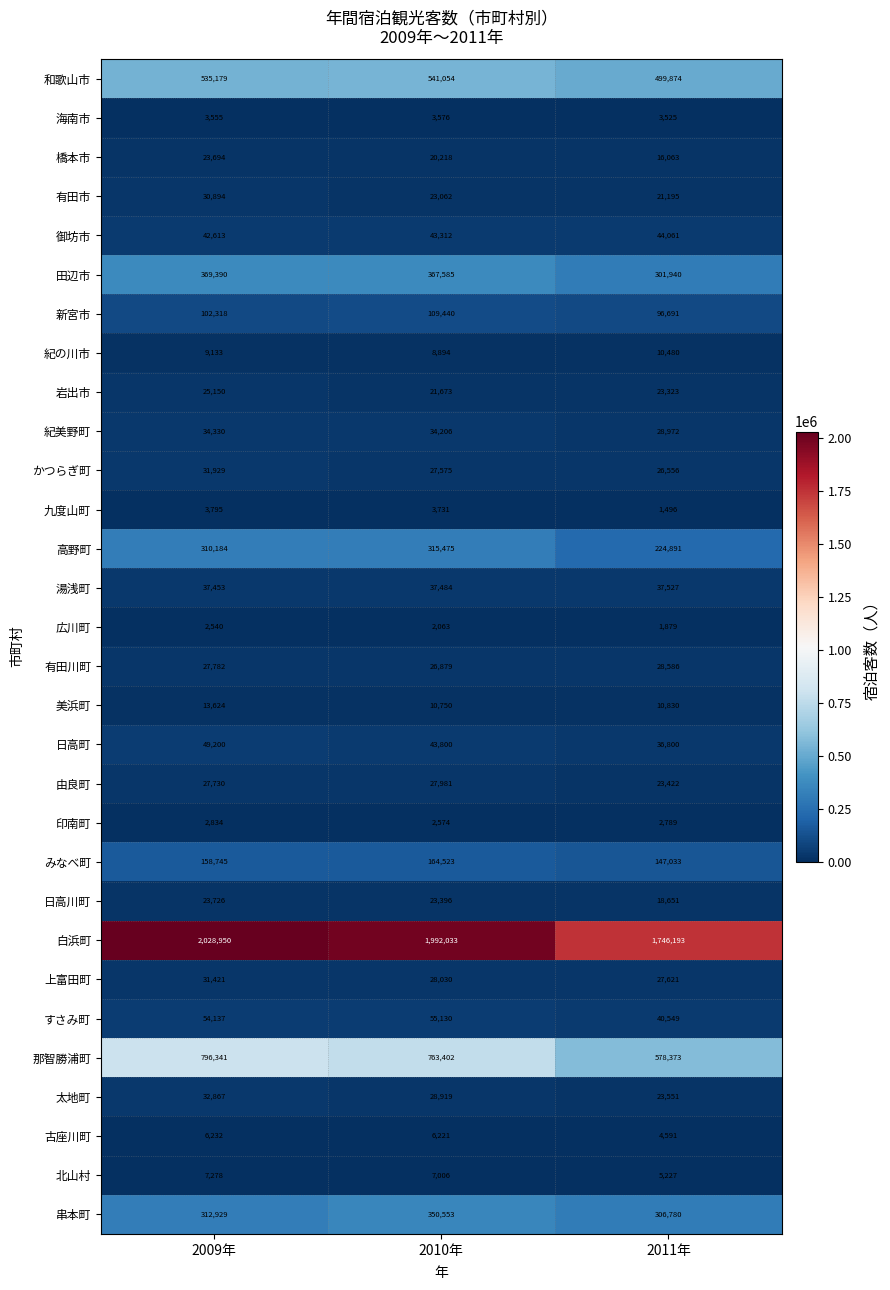

Rank the series by their maximum value, from highest to lowest.

白浜町, 那智勝浦町, 和歌山市, 田辺市, 串本町, 高野町, みなべ町, 新宮市, すさみ町, 日高町, 御坊市, 湯浅町, 紀美野町, 太地町, かつらぎ町, 上富田町, 有田市, 有田川町, 由良町, 岩出市, 日高川町, 橋本市, 美浜町, 紀の川市, 北山村, 古座川町, 九度山町, 海南市, 印南町, 広川町